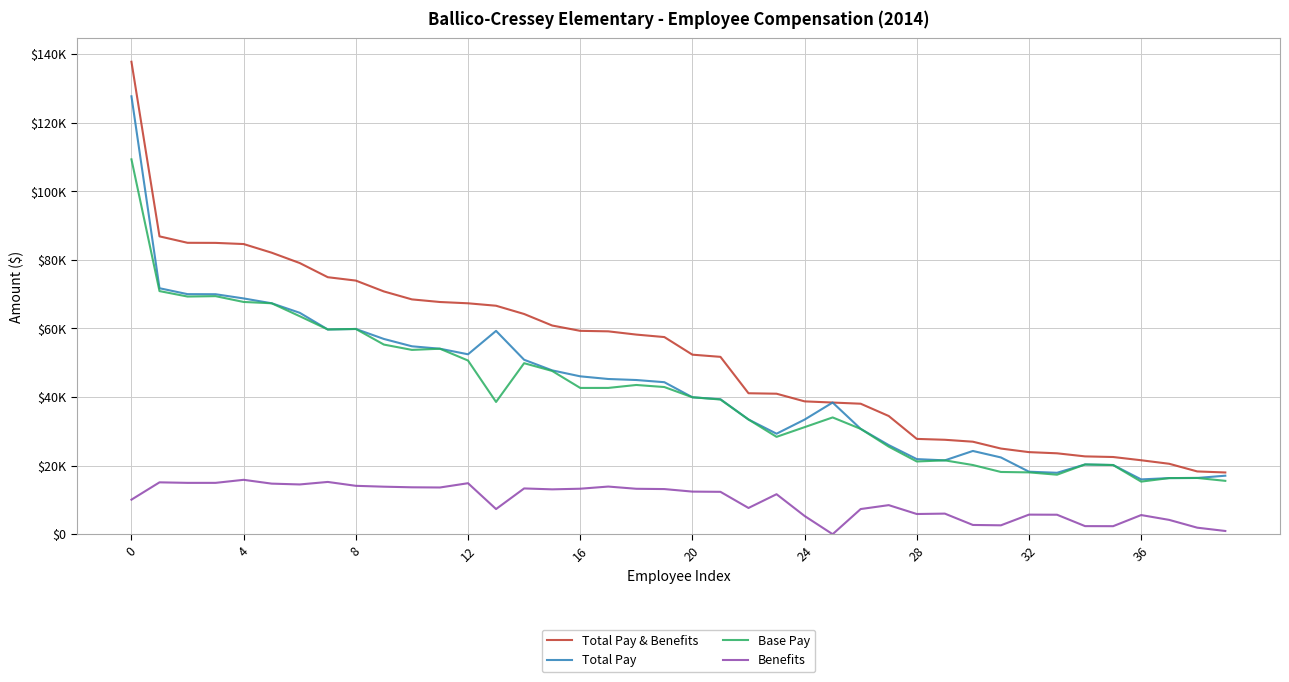

What are all the series names shown in the legend?

Total Pay & Benefits, Total Pay, Base Pay, Benefits